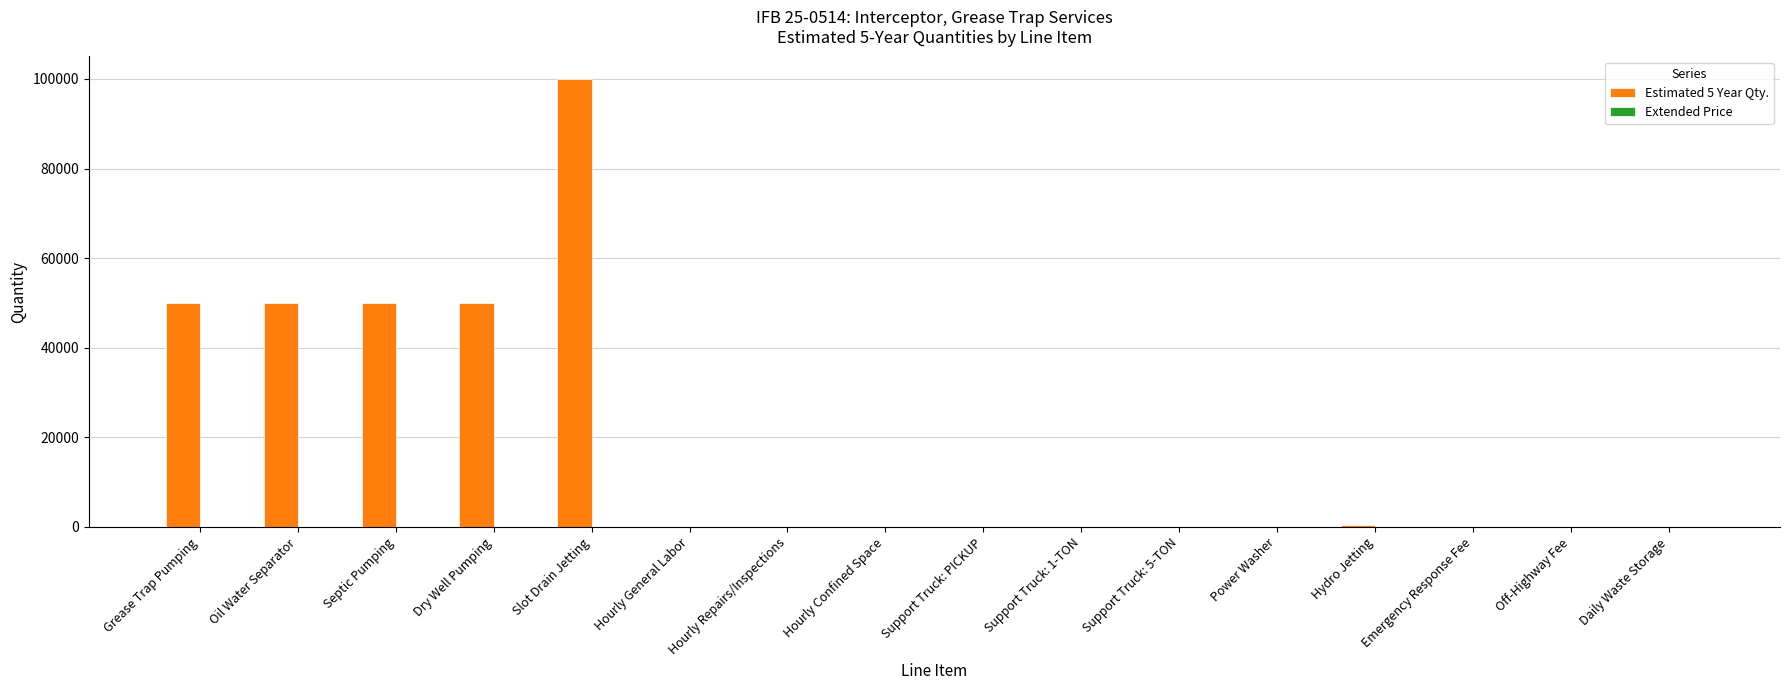

What is the maximum value shown in the chart?

100000